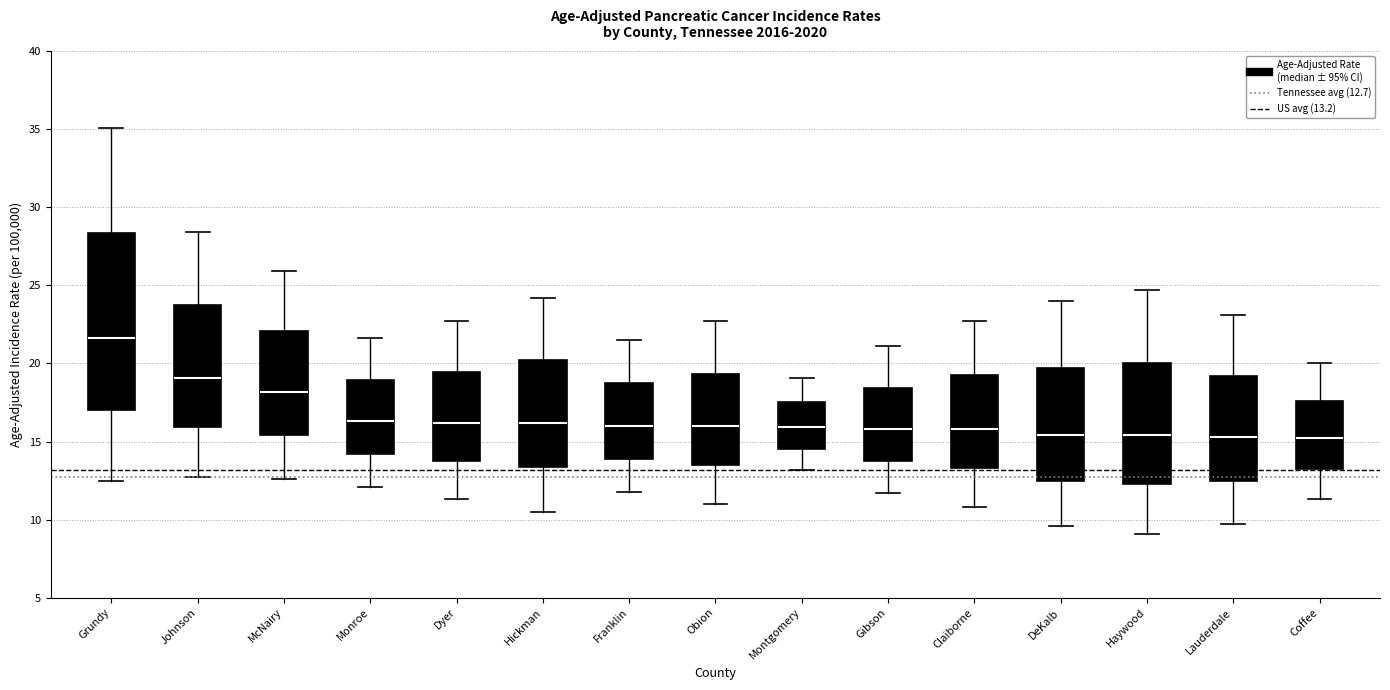

Reading left to right, transcribe this box plot: for each box, give where its median line is, the range the box spans, and where its two whiskers end, as read against the y-axis. The values are not printed on the chart, so give them approximately, as read against the axis.

Grundy: median 21.5, box 17.0 to 28.5, whiskers 12.5 to 35.0
Johnson: median 19.0, box 16.0 to 24.0, whiskers 12.5 to 28.5
McNairy: median 18.0, box 15.5 to 22.0, whiskers 12.5 to 26.0
Monroe: median 16.5, box 14.0 to 19.0, whiskers 12.0 to 21.5
Dyer: median 16.0, box 14.0 to 19.5, whiskers 11.5 to 22.5
Hickman: median 16.0, box 13.5 to 20.0, whiskers 10.5 to 24.0
Franklin: median 16.0, box 14.0 to 19.0, whiskers 12.0 to 21.5
Obion: median 16.0, box 13.5 to 19.5, whiskers 11.0 to 22.5
Montgomery: median 16.0, box 14.5 to 17.5, whiskers 13.0 to 19.0
Gibson: median 16.0, box 14.0 to 18.5, whiskers 11.5 to 21.0
Claiborne: median 16.0, box 13.5 to 19.5, whiskers 11.0 to 22.5
DeKalb: median 15.5, box 12.5 to 19.5, whiskers 9.5 to 24.0
Haywood: median 15.5, box 12.5 to 20.0, whiskers 9.0 to 24.5
Lauderdale: median 15.5, box 12.5 to 19.0, whiskers 9.5 to 23.0
Coffee: median 15.0, box 13.5 to 17.5, whiskers 11.5 to 20.0